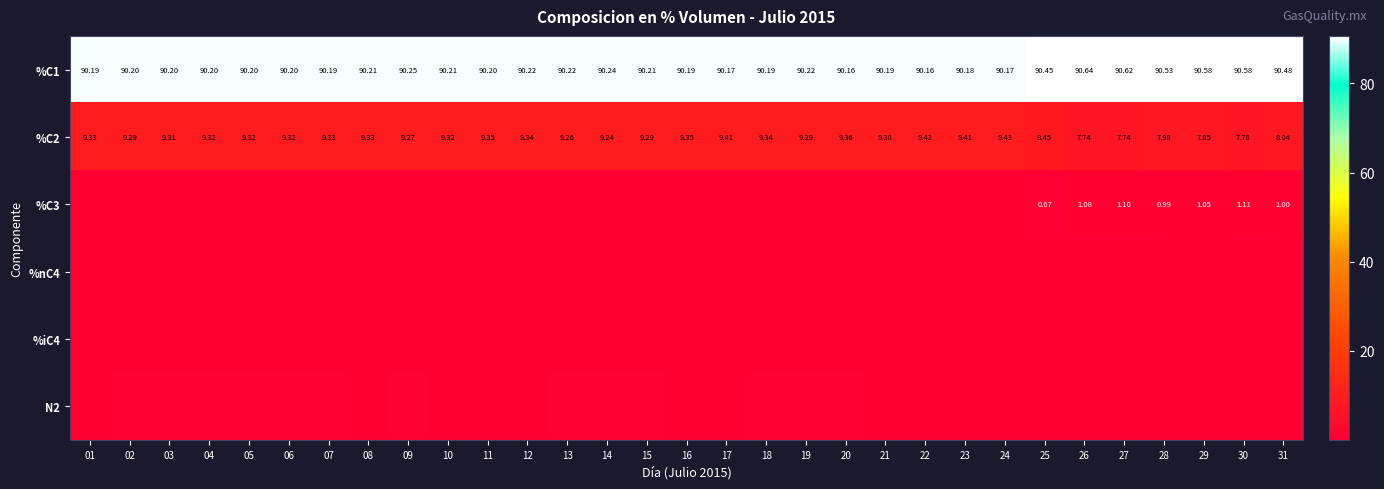

The value of N2 at 11 is 0.5. True or false?

False